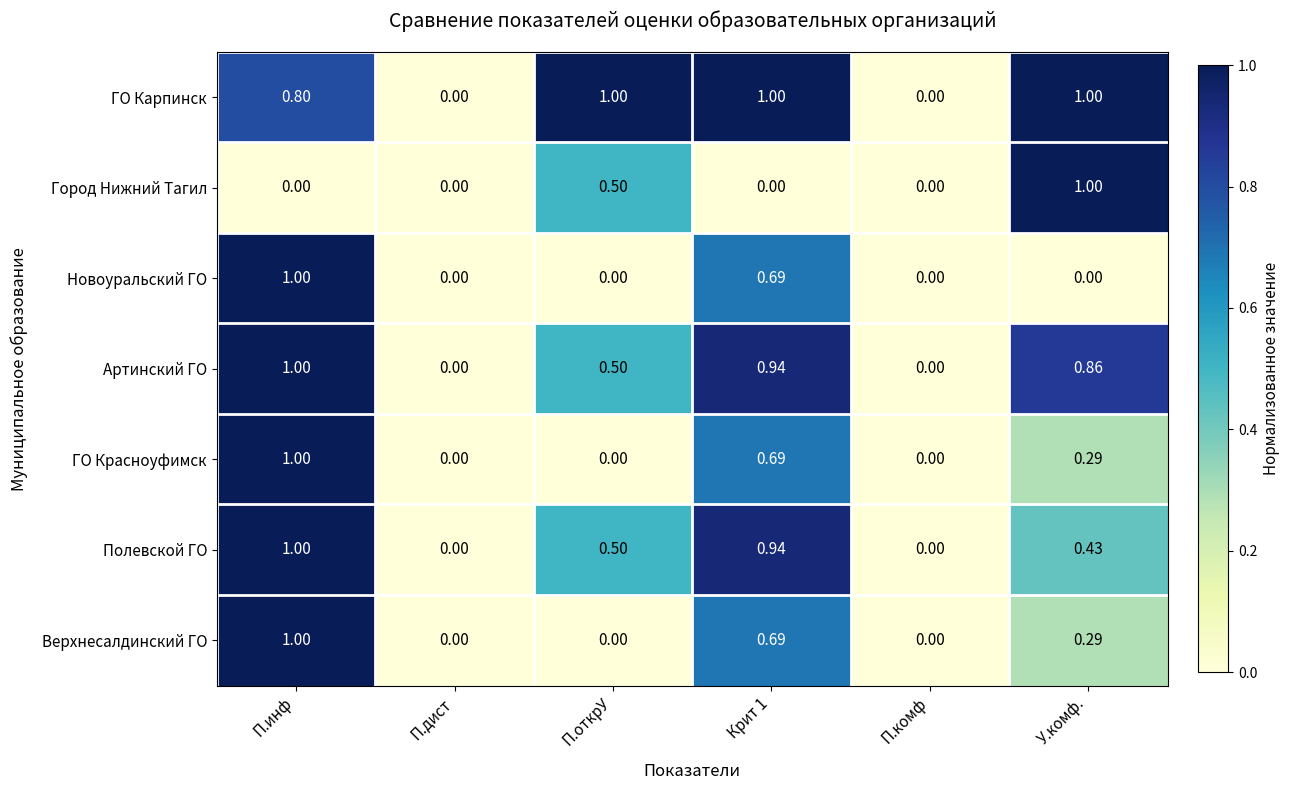

Which category has the highest value in the Артинский ГО series?

П.инф